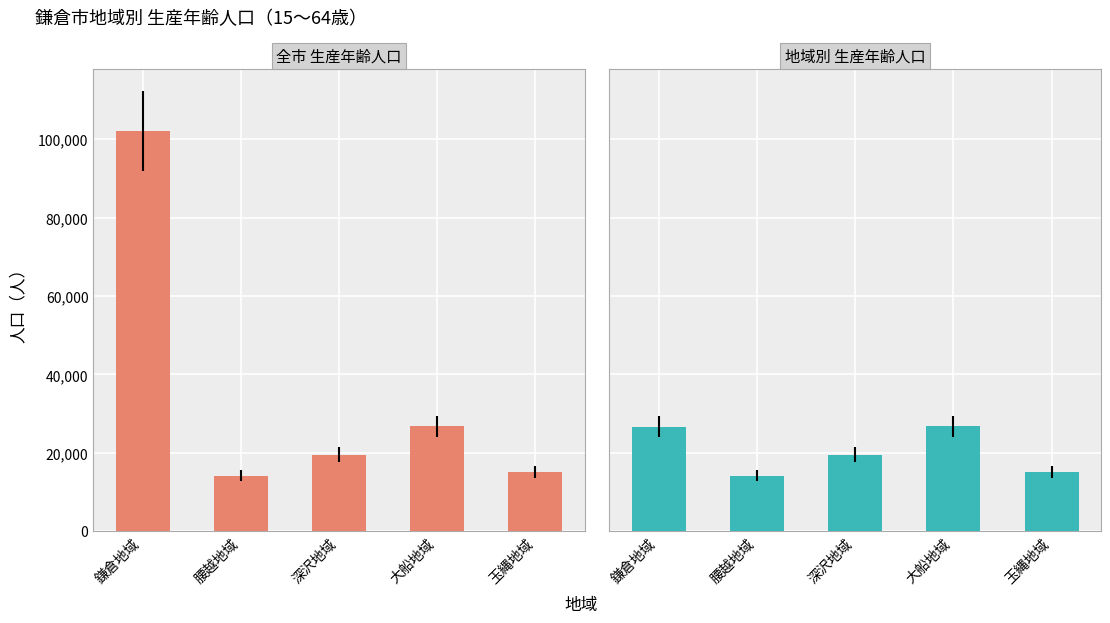

What is the sum of all 地域別 生産年齢人口 values?

102118